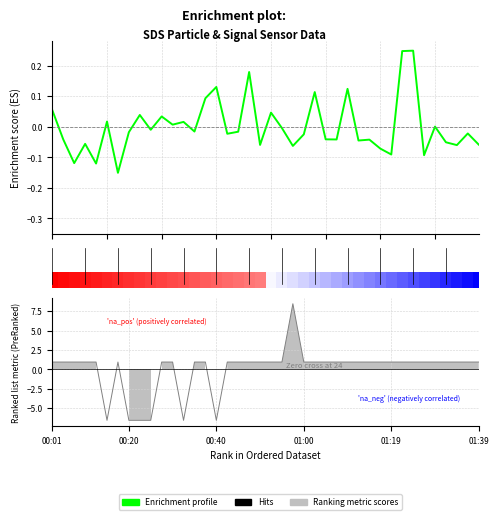

How many positive values are there?

15